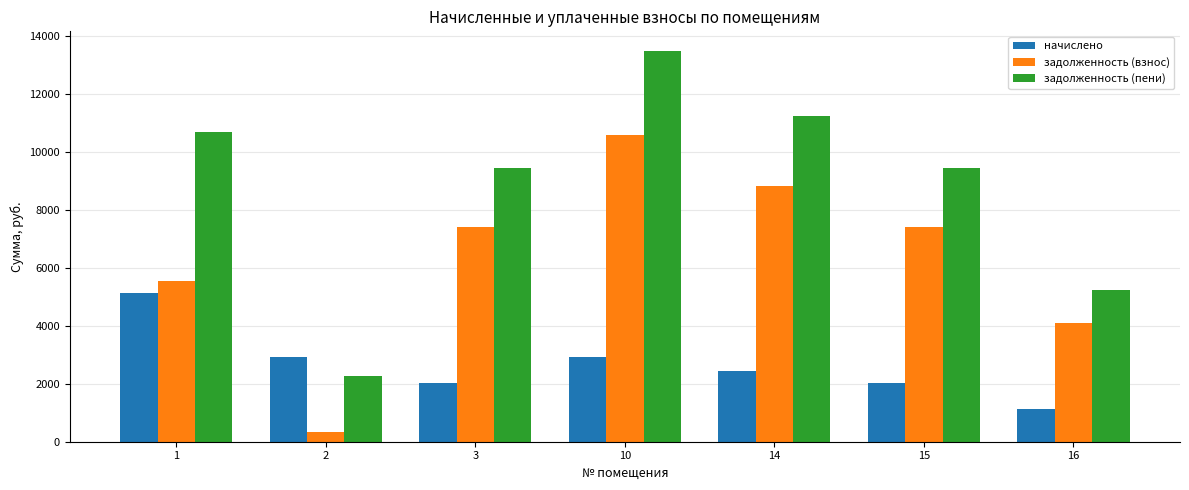

Is it true that задолженность (взнос) equals 7408.8 at 3?

True